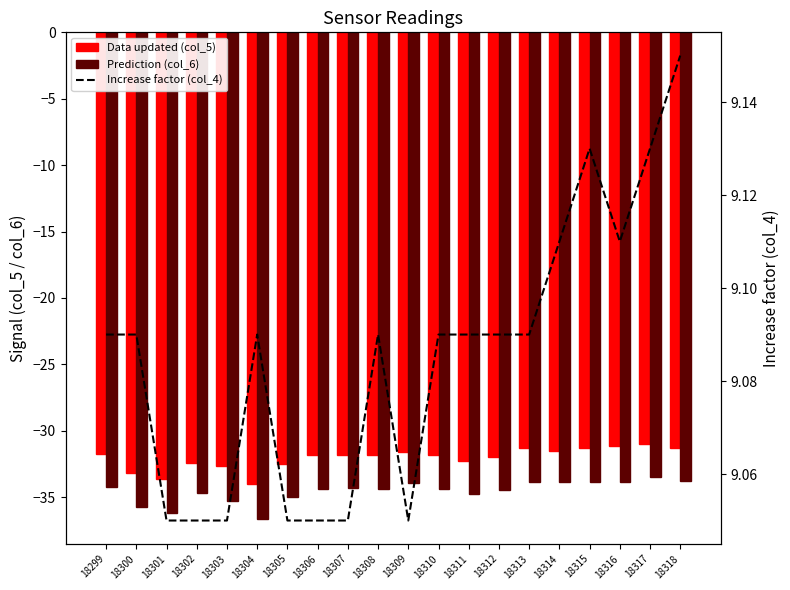

Which category has the highest value across all series?

18318